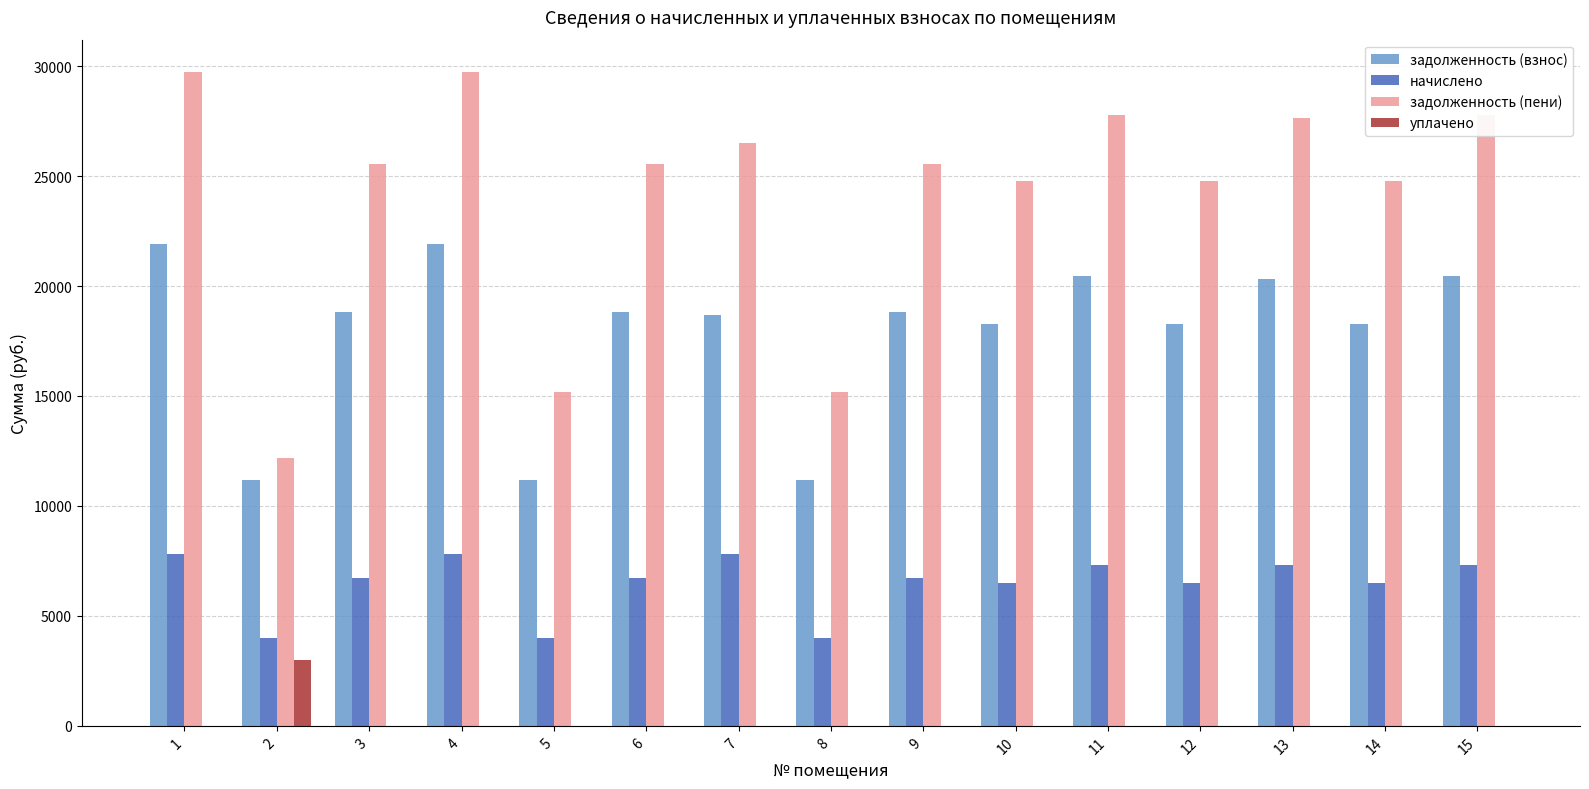

Reading left to right, list all the values displayed in this chart.

задолженность (взнос): 21901.0	11186.6	18831.9	21901.0	11186.6	18831.9	18690.6	11186.6	18831.9	18250.8	20466.3	18250.8	20329.5	18250.8	20466.3
начислено: 7814.9	3991.7	6719.8	7814.9	3991.7	6719.8	7814.9	3991.7	6719.8	6512.4	7303.0	6512.4	7303.0	6512.4	7303.0
задолженность (пени): 29715.8	12178.2	25551.7	29715.8	15178.2	25551.7	26505.5	15178.2	25551.7	24763.2	27769.3	24763.2	27632.4	24763.2	27769.3
уплачено: 0.0	3000.0	0.0	0.0	0.0	0.0	0.0	0.0	0.0	0.0	0.0	0.0	0.0	0.0	0.0